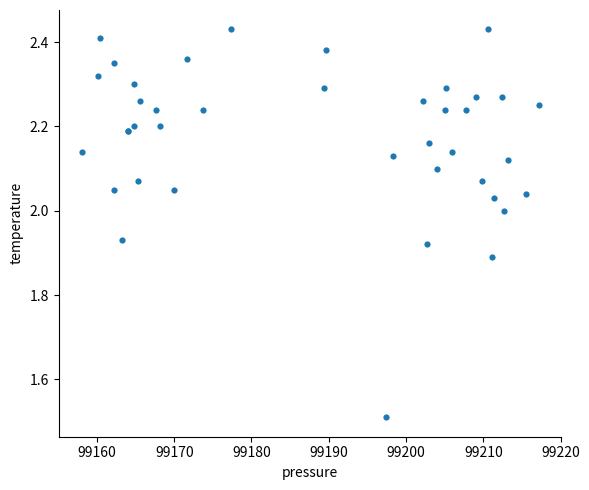

What Y value in the scatter plot is closest to 1?

1.5